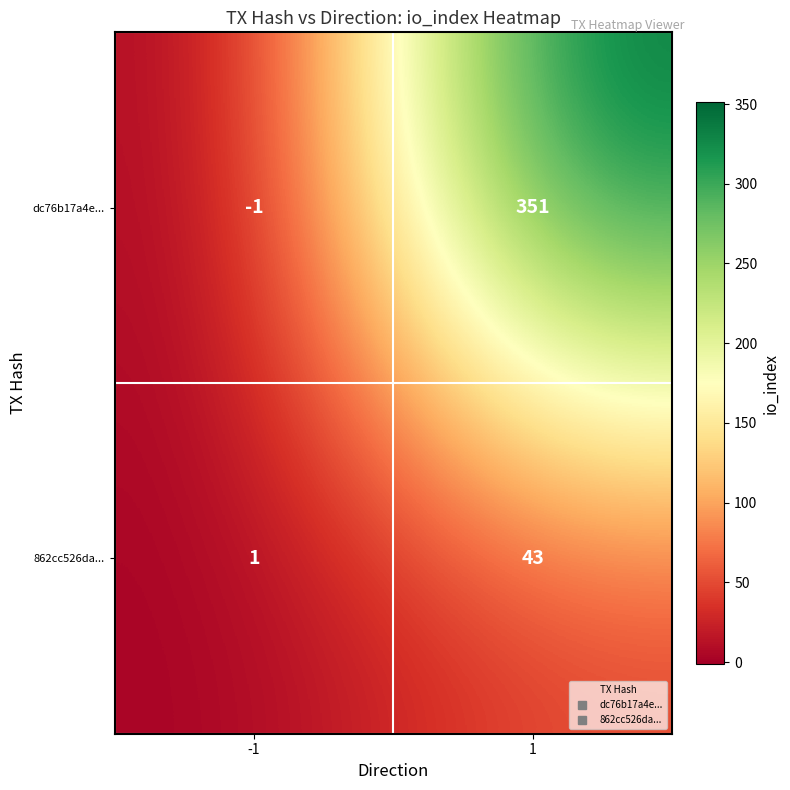

Which series has the largest total across all categories?

dc76b17a4e...